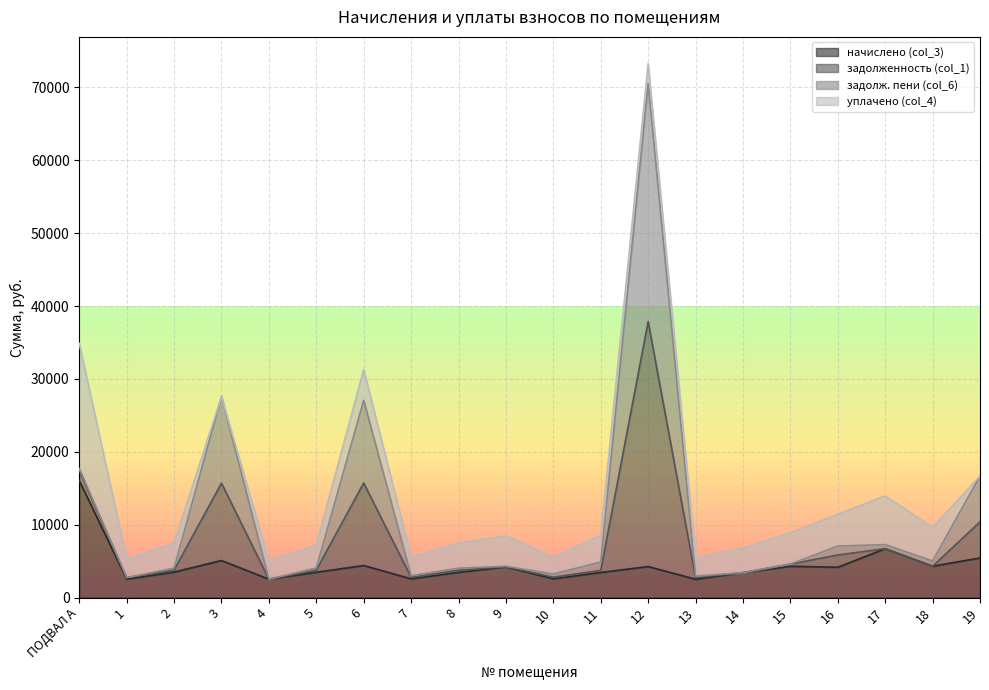

What is the sum of all задолженность (col_1) values?

222786.8